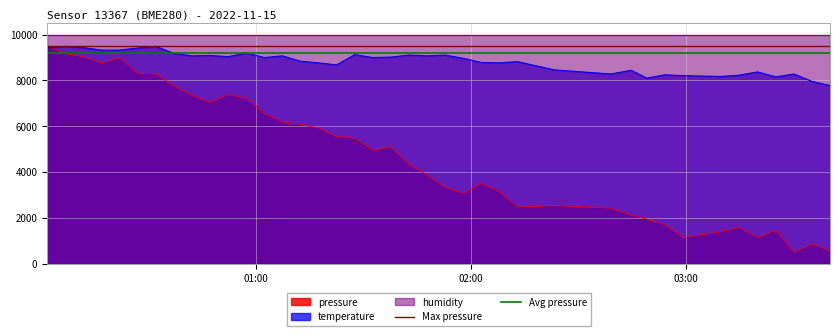

What is the lowest value of the temperature series?

7776.0